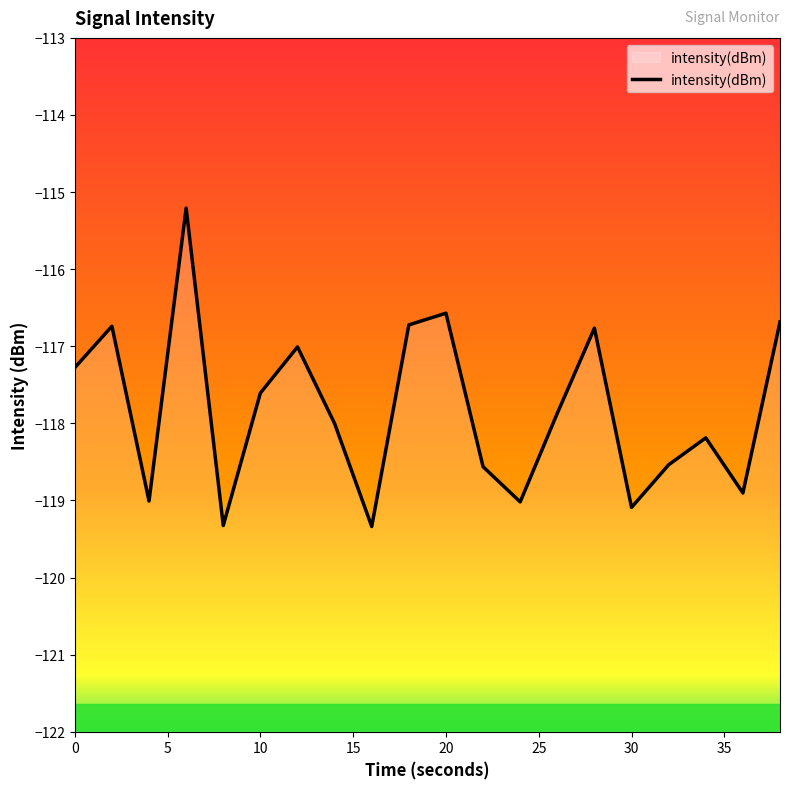

Where is the first local maximum?

2